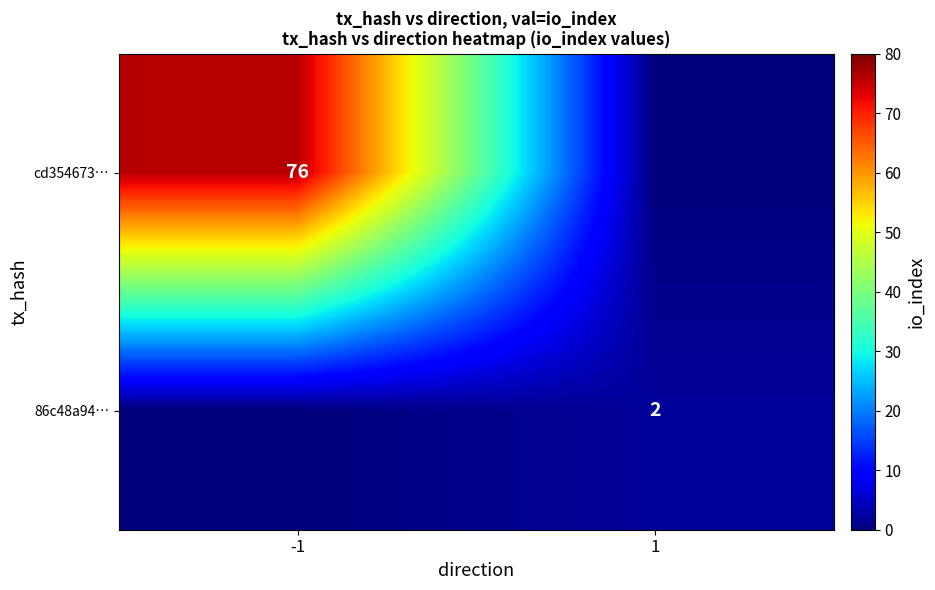

Is it true that cd354673… equals 126 at -1?

False